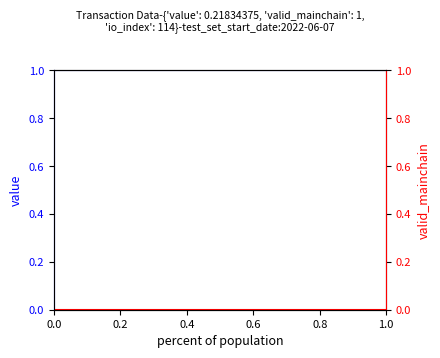

True or false: value and valid_mainchain cross at least once.

False